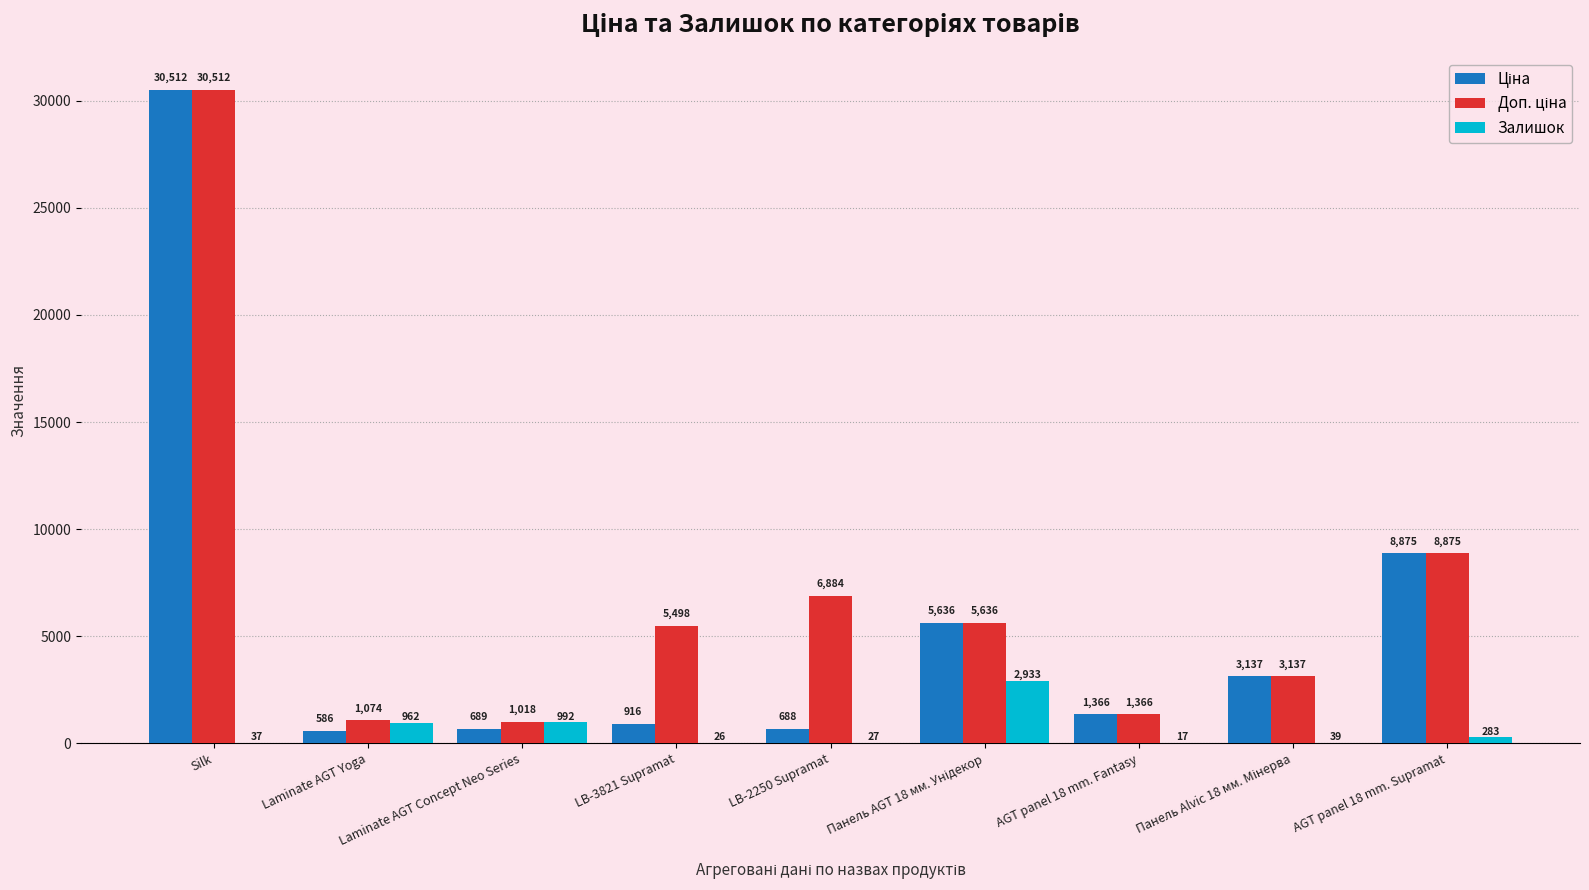

Which label corresponds to the largest value in the chart?

Silk